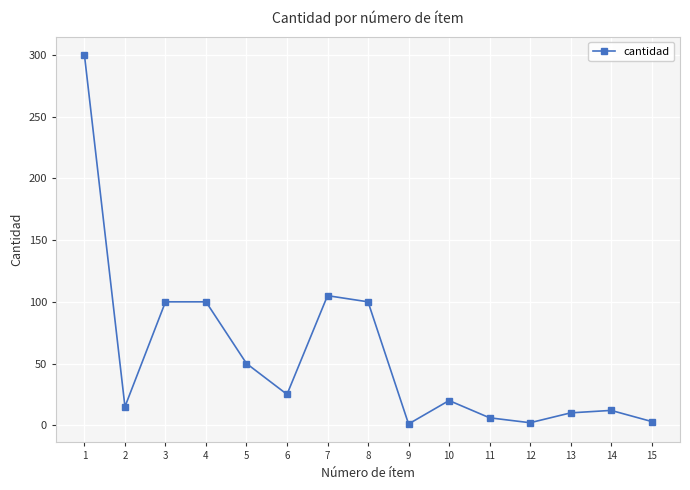

Approximately how many times larger is the value at 14 compared to 13?

1.2